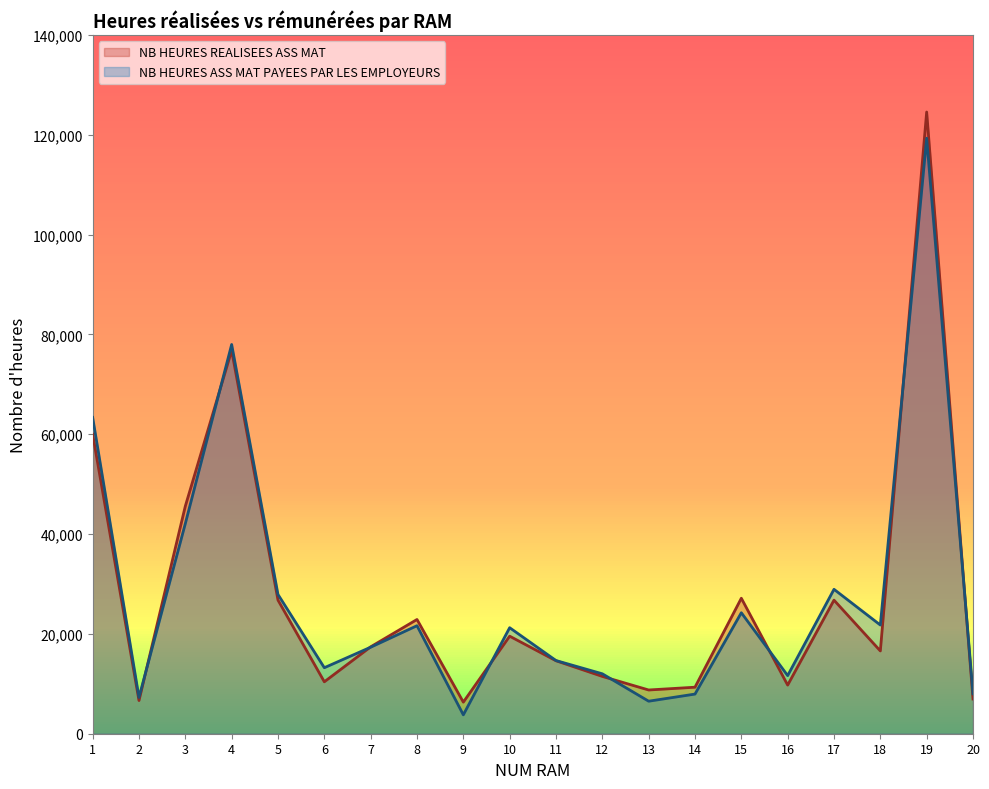

How many interior local peaks does the NB HEURES ASS MAT PAYEES PAR LES EMPLOYEURS series have?

6